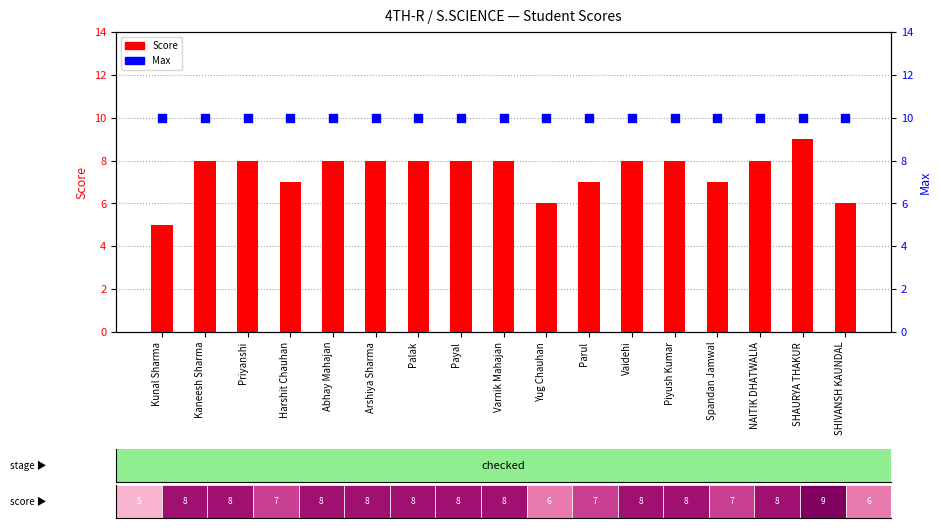

Which series has the largest total across all categories?

Max